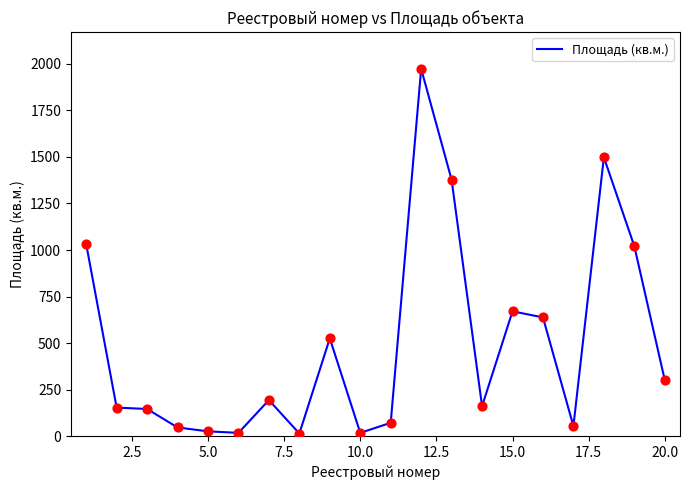

What is the difference between the maximum and minimum values?

1958.7